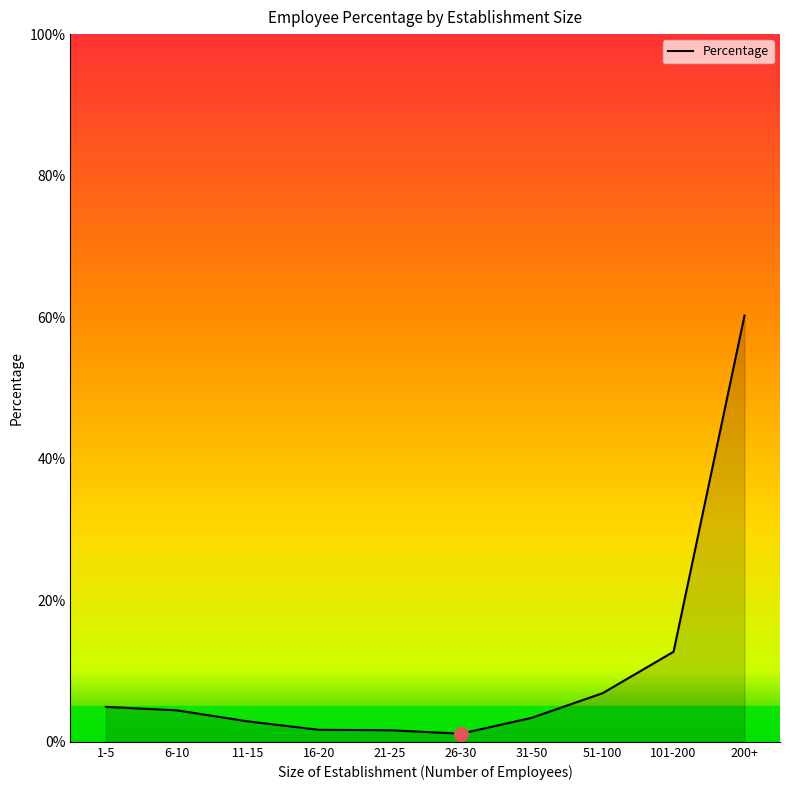

The chart shows a value of 4.9 at 1-5. True or false?

True